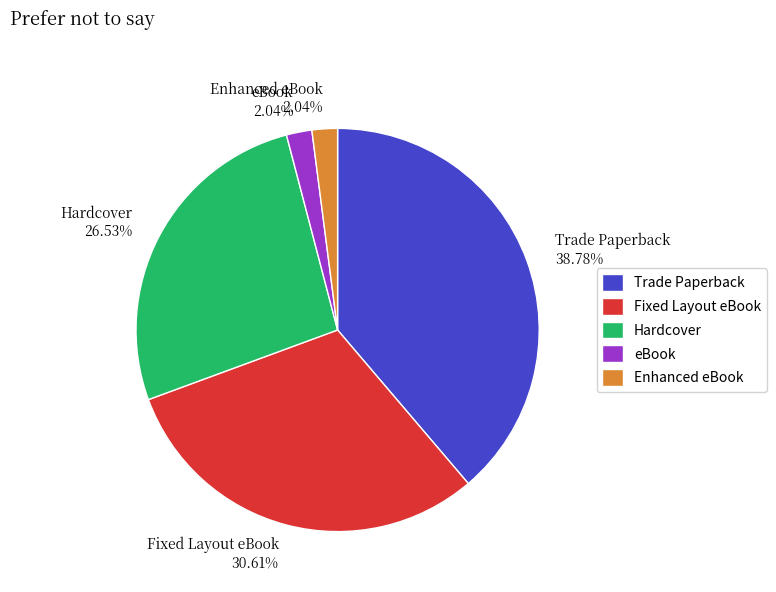

Does Hardcover represent more than half of the total?

No